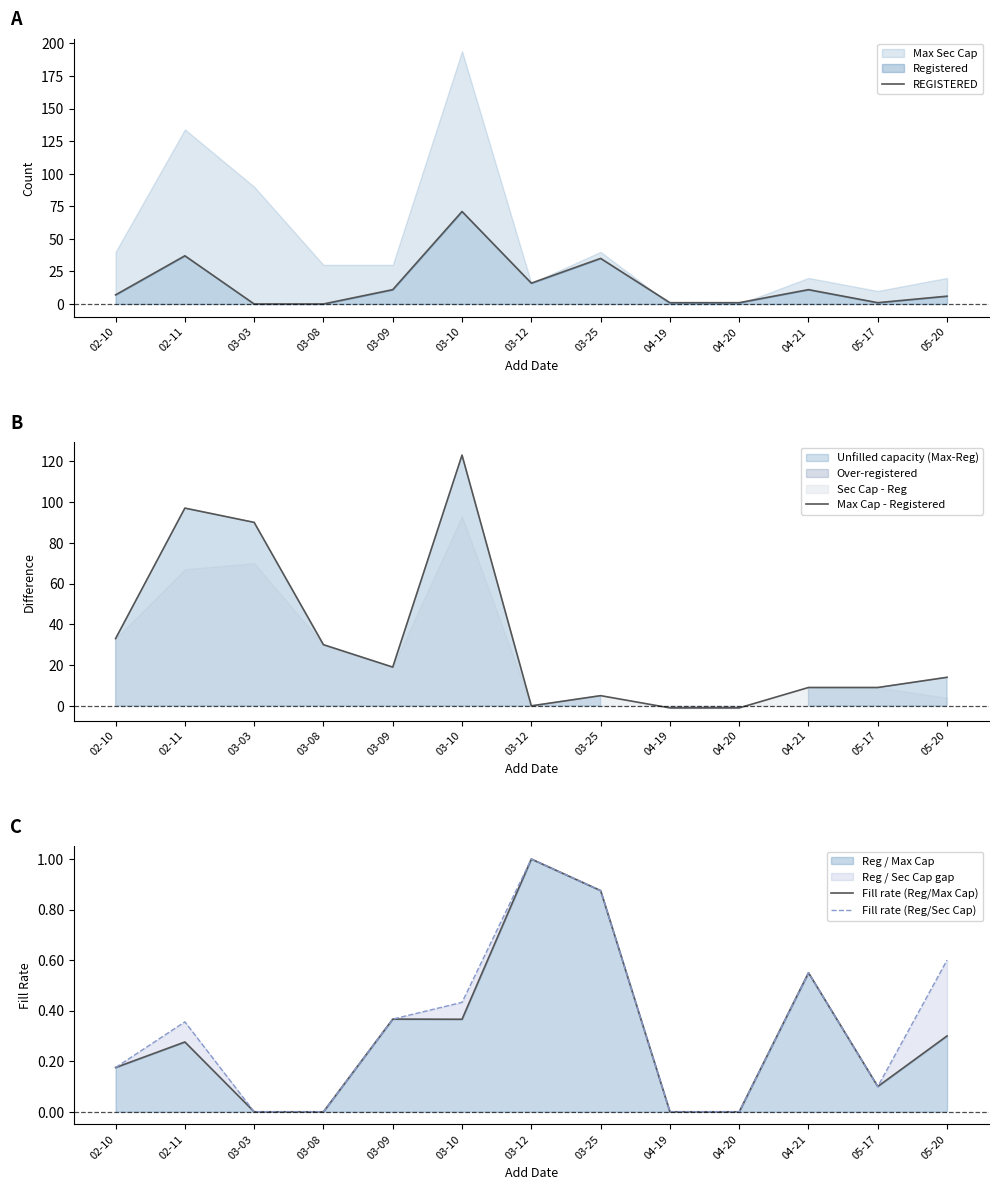

What is the difference between the second highest and second lowest values in the Max Cap - Registered series?

98